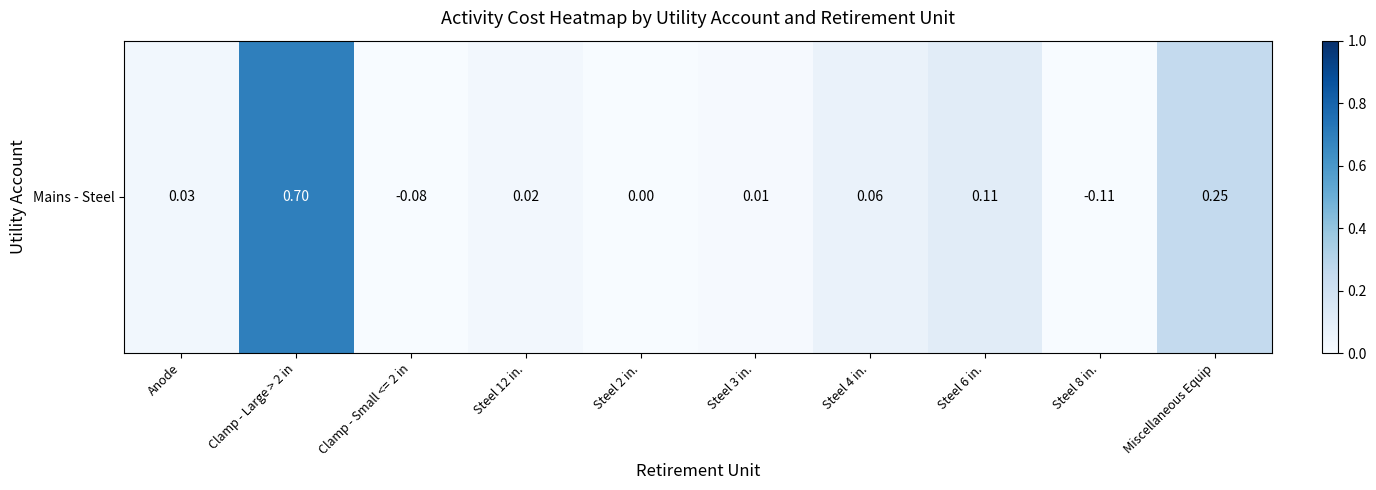

Count the number of data series in this chart.

1